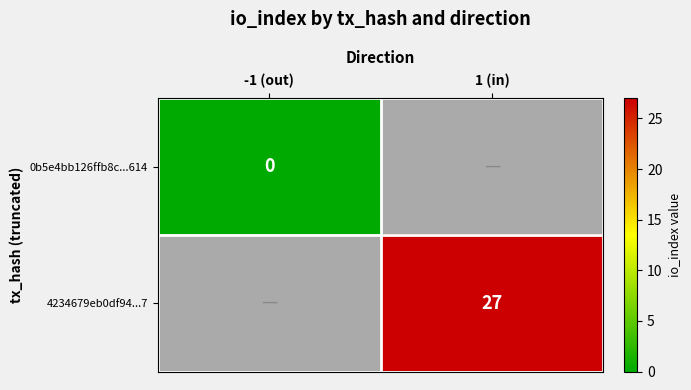

At which category does the chart reach its minimum across all series?

-1 (out)